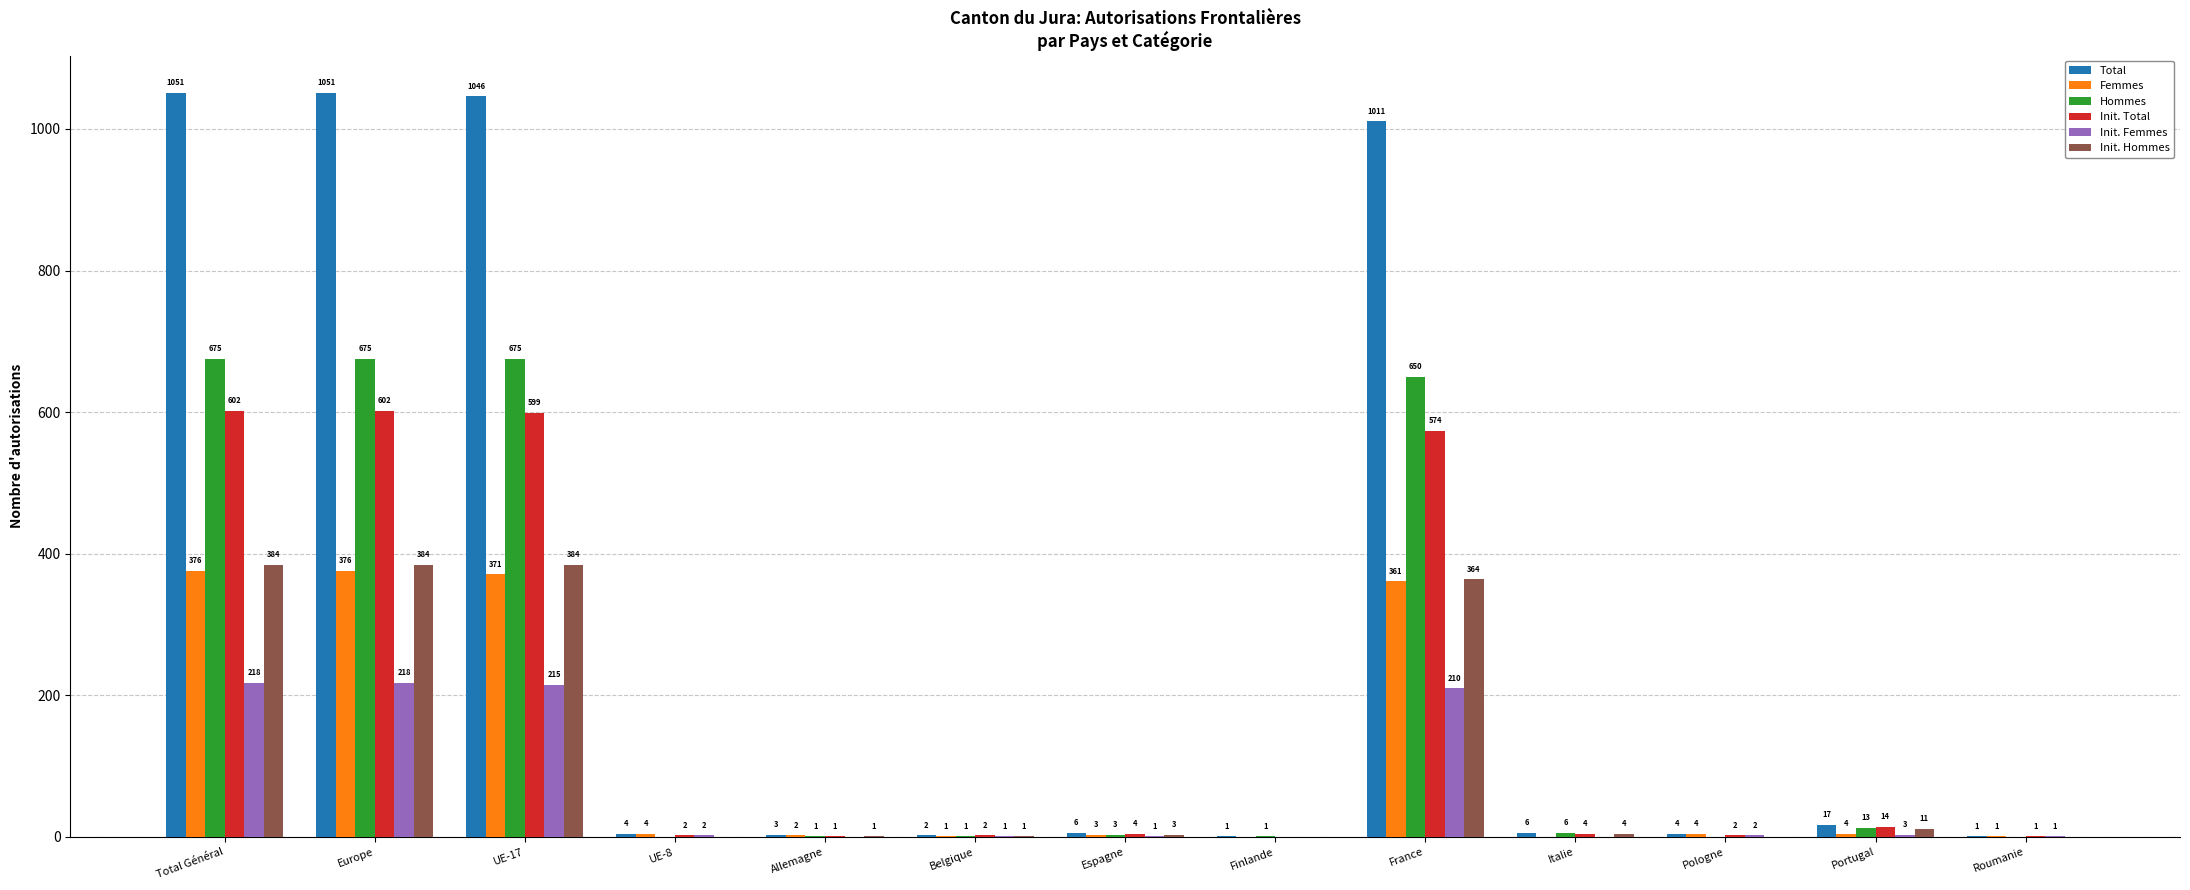

The value of Total at UE-17 is 1046. True or false?

True